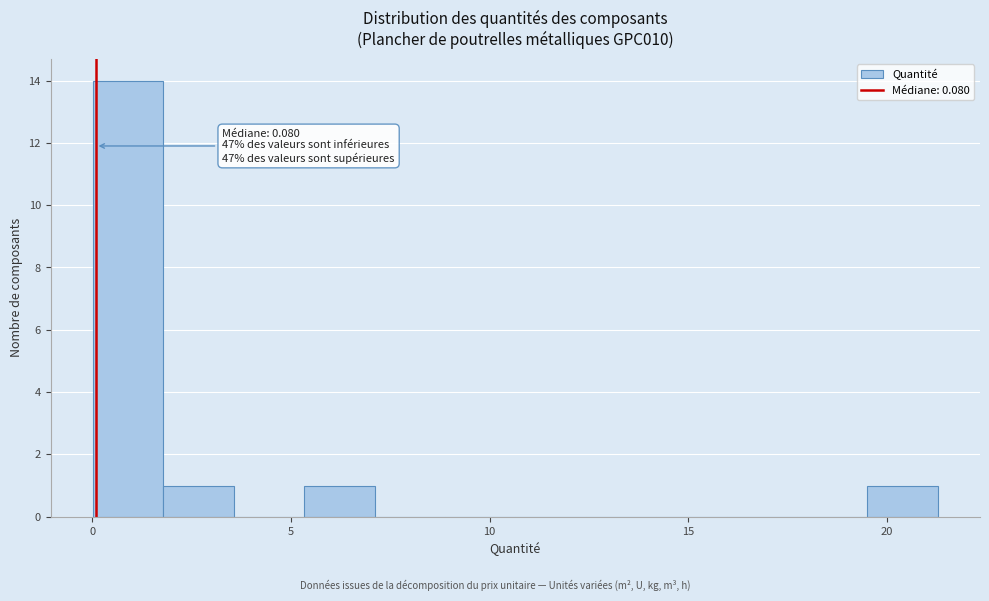

Around what value on the x-axis is the tallest bar? Give the approximate position of its centre, as read against the axis.

1.0